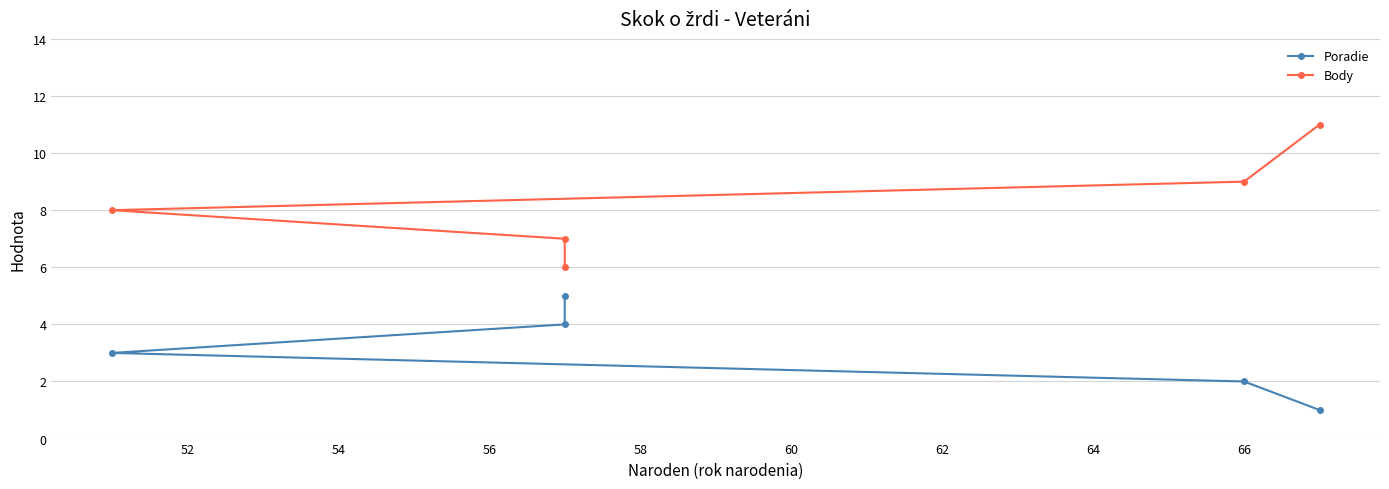

What is the total value across all series at 52?

11